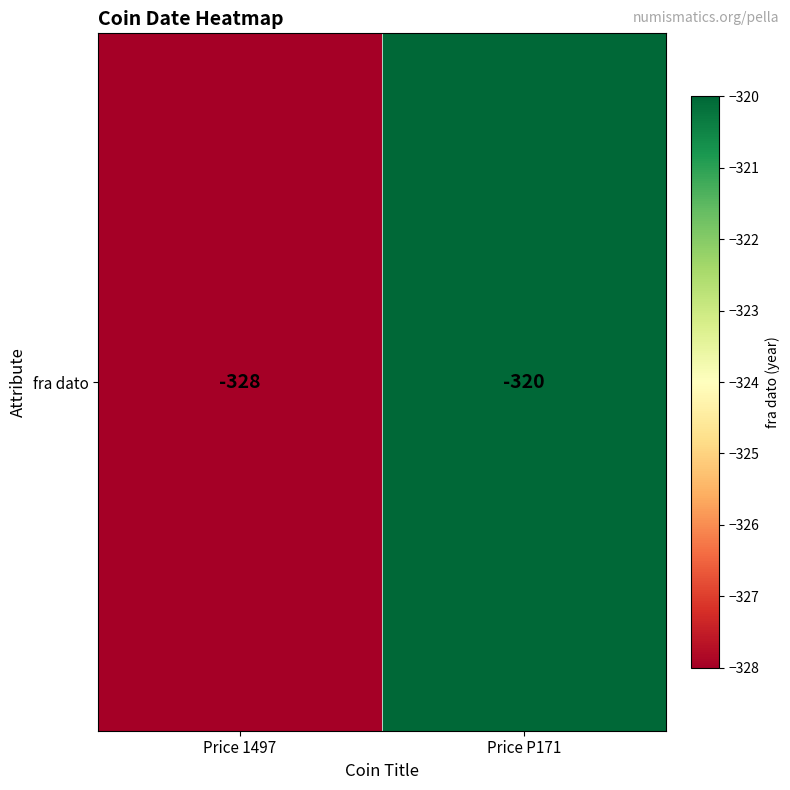

Reading right to left, what are all the values shown in this chart?

-320	-328